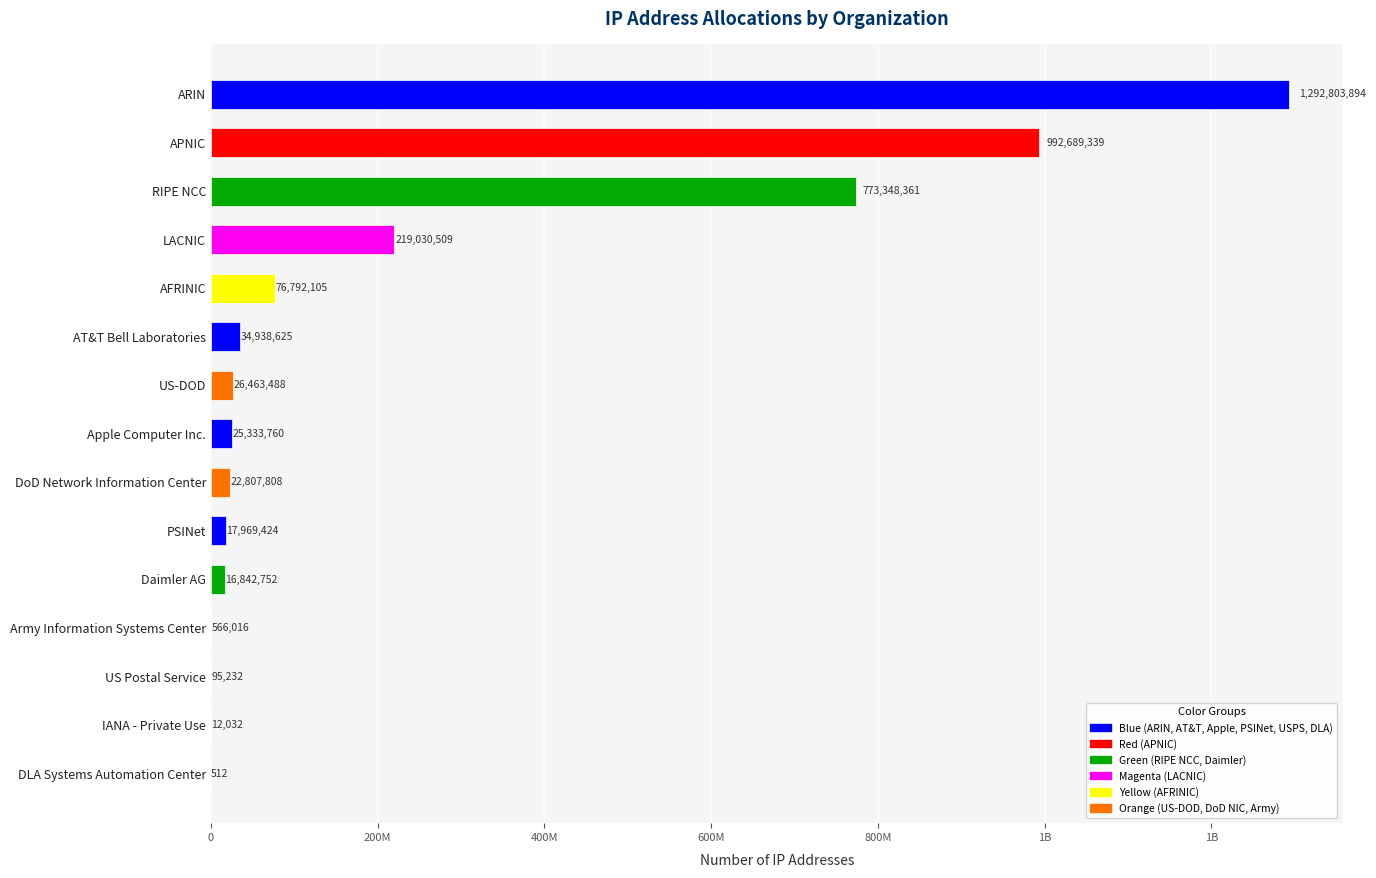

Are the bars horizontal?

Yes